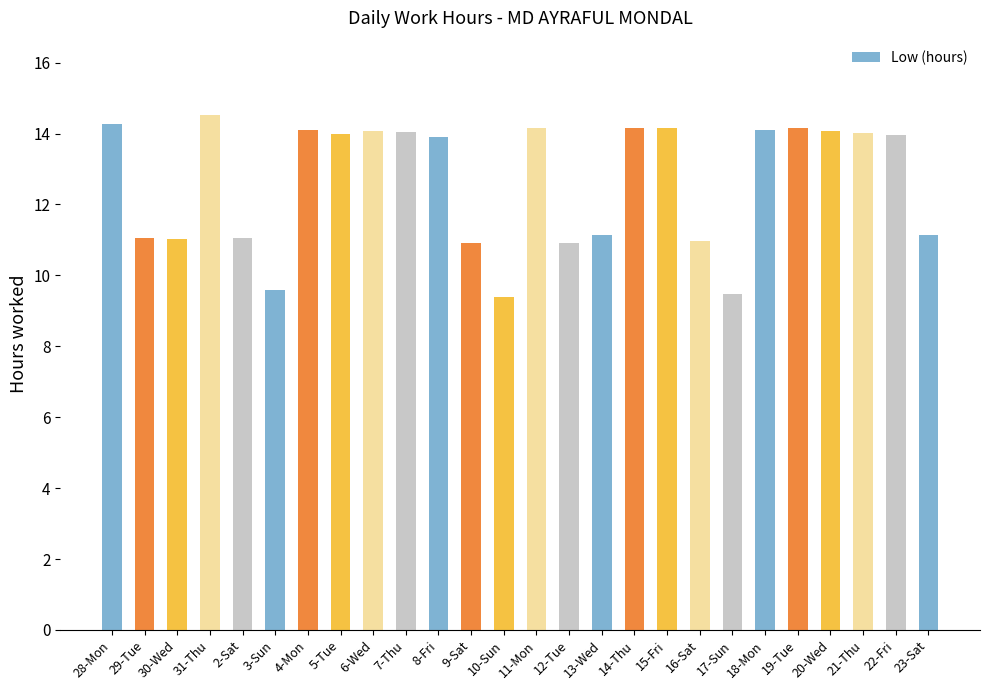

Are the bars grouped side by side (vs. stacked)?

No